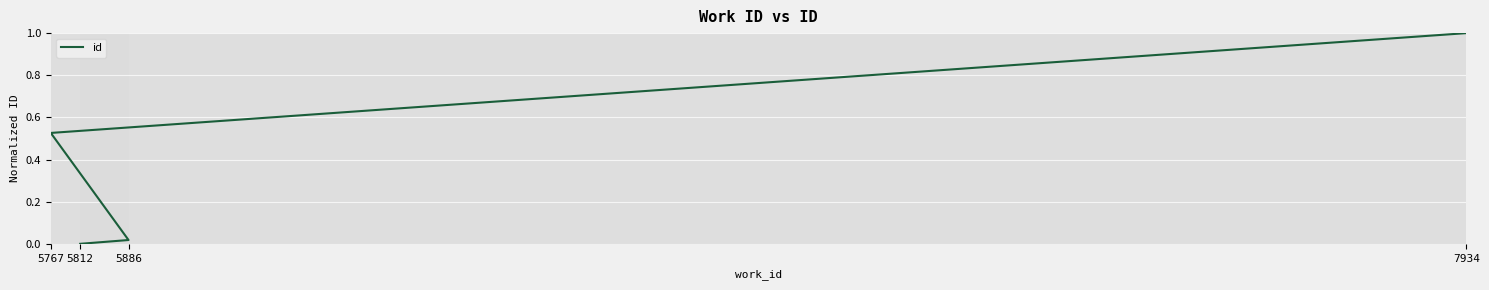

What is the value of the 4th point from the left?

1.0